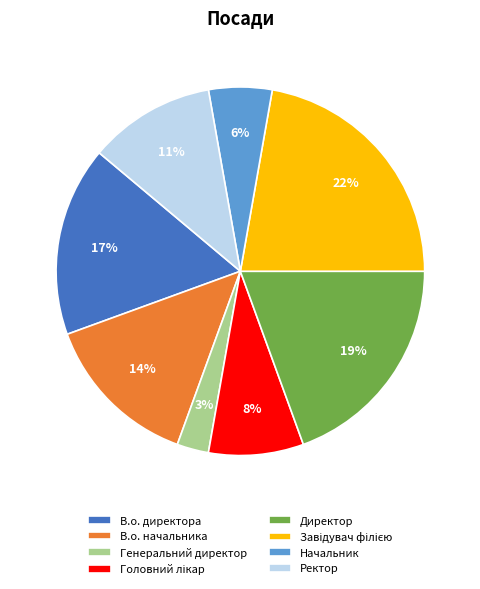

To the nearest percent, what is the difference between the largest and smallest slice percentages?

19%